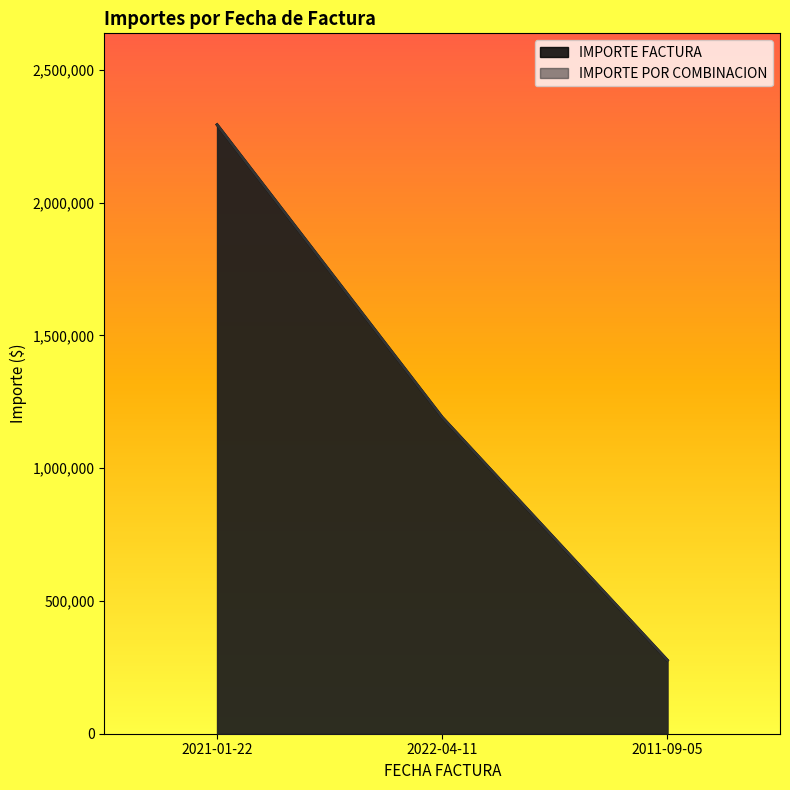

At 2022-04-11, list the series in order from smallest to largest.

IMPORTE FACTURA, IMPORTE POR COMBINACION